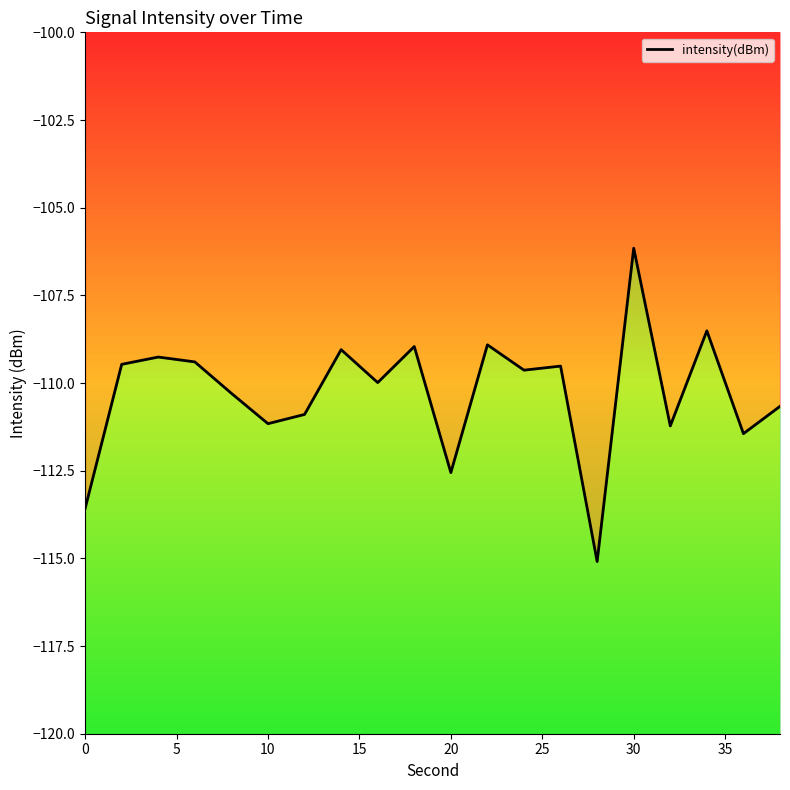

What is the sum of all values?

-2205.7